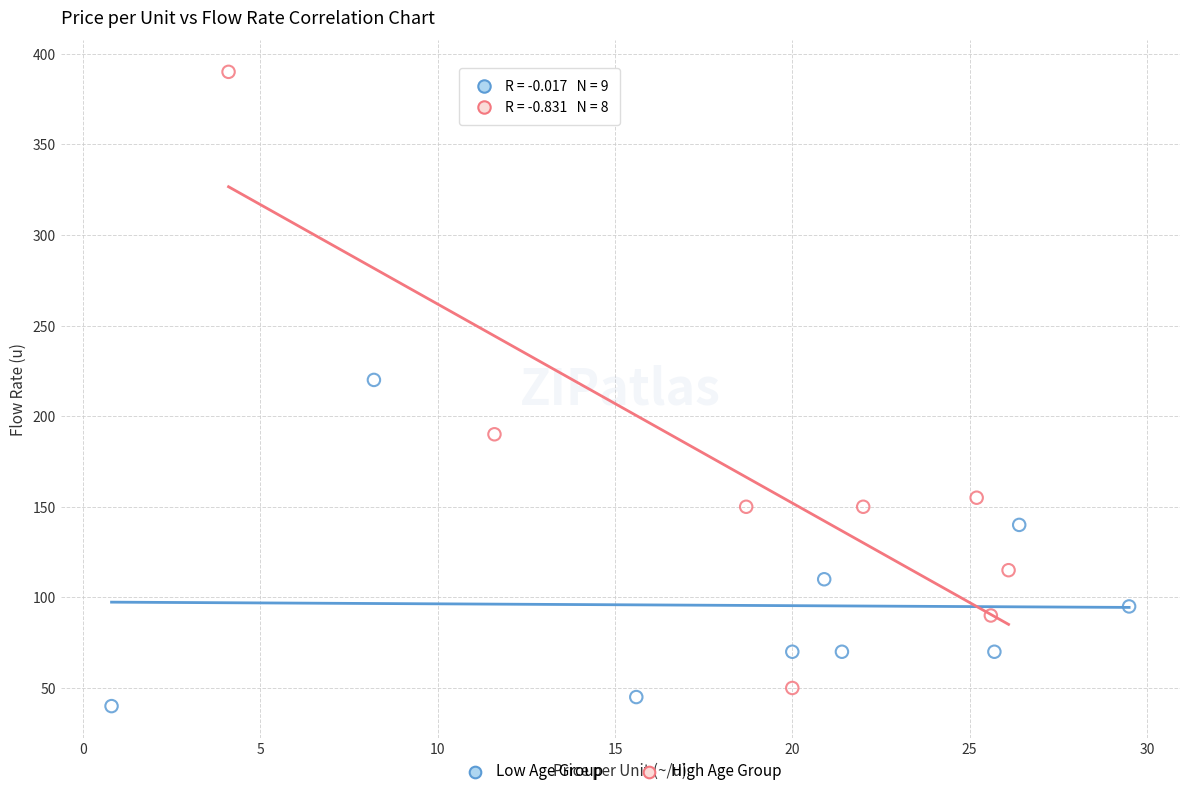

Which series reaches the maximum Y coordinate?

High Age Group